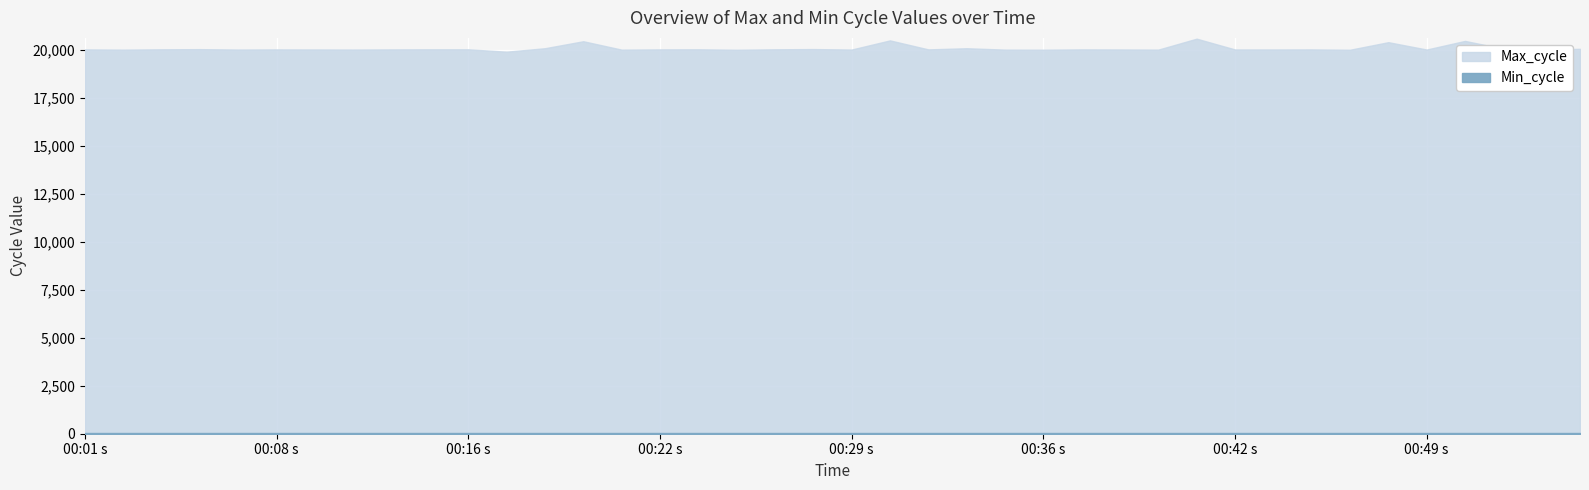

Is the value of Min_cycle at 00:46 greater than the value of Max_cycle at 00:15?

No